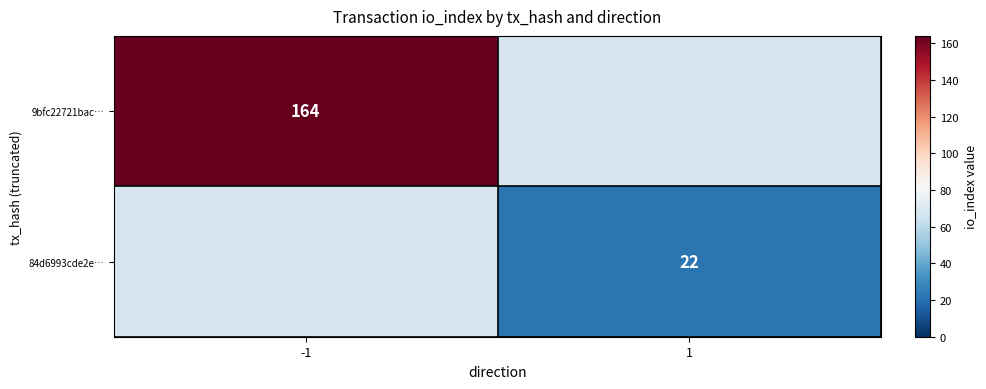

True or false: 84d6993cde2e… has a value of 36 at 1.

False